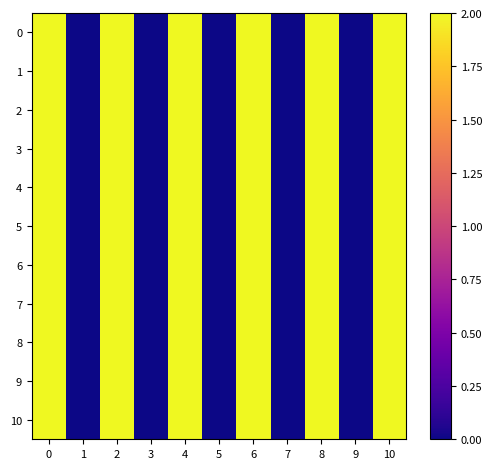

Reading left to right, what are all the values shown in this chart?

0: 0=2	1=0	2=2	3=0	4=2	5=0	6=2	7=0	8=2	9=0	10=2
1: 0=2	1=0	2=2	3=0	4=2	5=0	6=2	7=0	8=2	9=0	10=2
2: 0=2	1=0	2=2	3=0	4=2	5=0	6=2	7=0	8=2	9=0	10=2
3: 0=2	1=0	2=2	3=0	4=2	5=0	6=2	7=0	8=2	9=0	10=2
4: 0=2	1=0	2=2	3=0	4=2	5=0	6=2	7=0	8=2	9=0	10=2
5: 0=2	1=0	2=2	3=0	4=2	5=0	6=2	7=0	8=2	9=0	10=2
6: 0=2	1=0	2=2	3=0	4=2	5=0	6=2	7=0	8=2	9=0	10=2
7: 0=2	1=0	2=2	3=0	4=2	5=0	6=2	7=0	8=2	9=0	10=2
8: 0=2	1=0	2=2	3=0	4=2	5=0	6=2	7=0	8=2	9=0	10=2
9: 0=2	1=0	2=2	3=0	4=2	5=0	6=2	7=0	8=2	9=0	10=2
10: 0=2	1=0	2=2	3=0	4=2	5=0	6=2	7=0	8=2	9=0	10=2